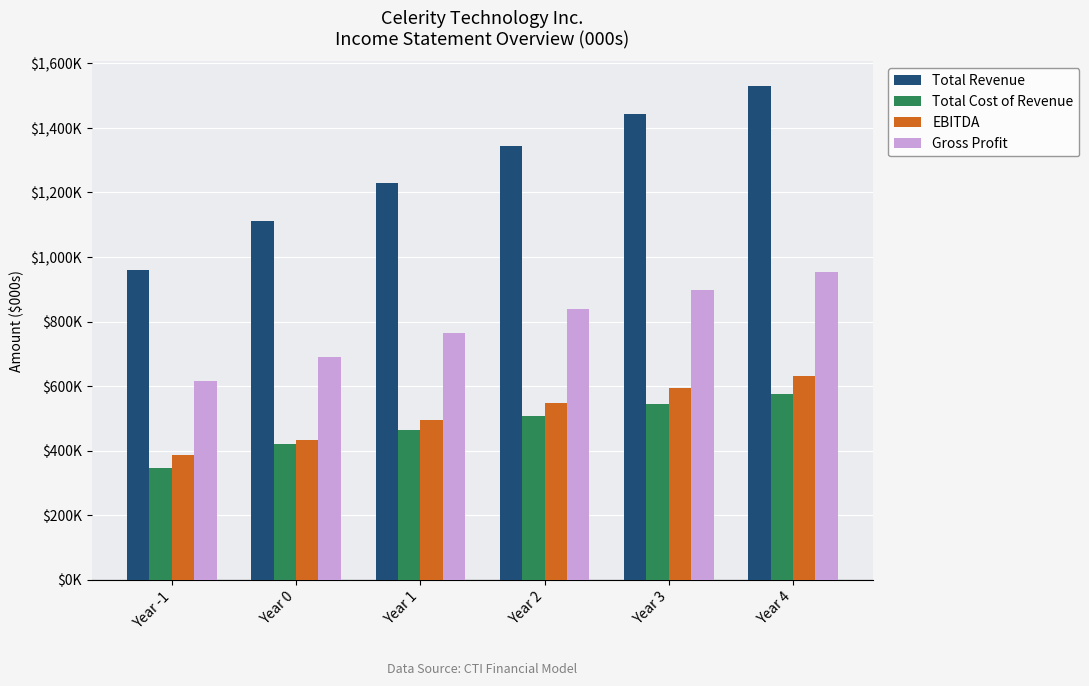

Does the chart contain any negative values?

No